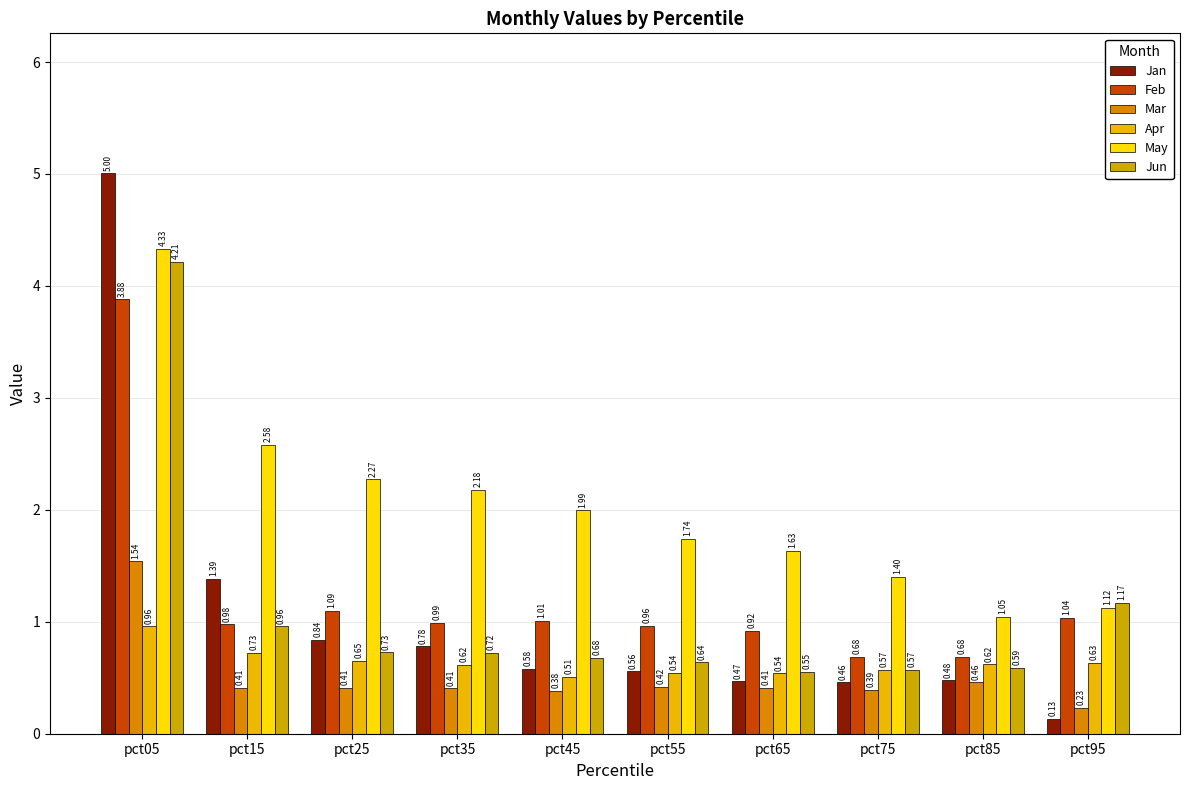

What is the smallest value displayed?

0.1